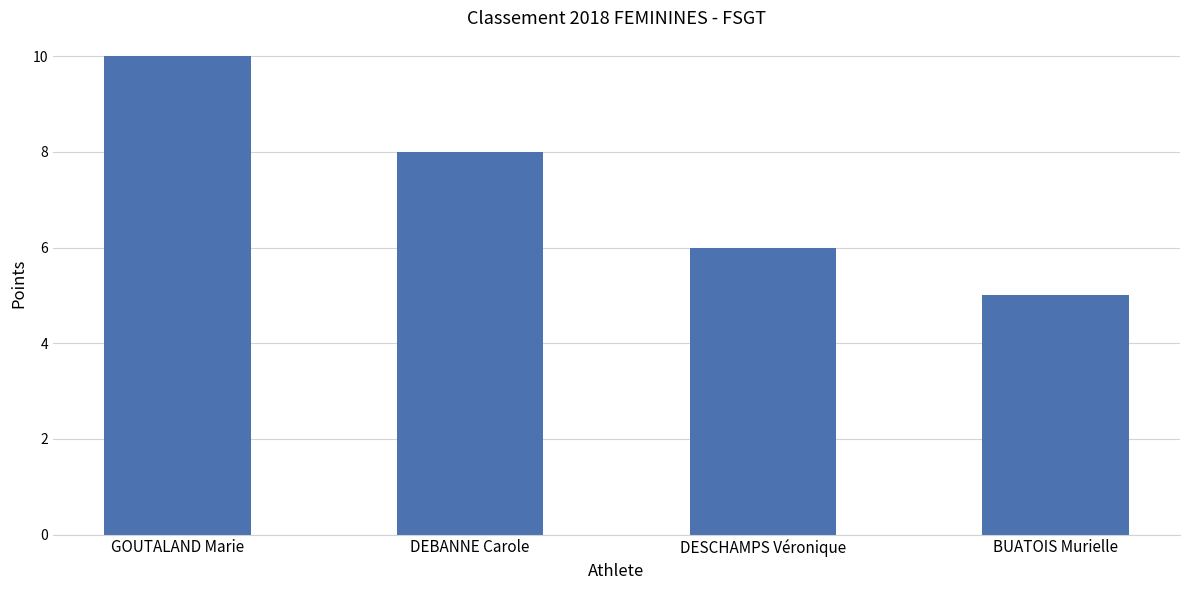

What is the value of the 1st bar from the left?

10